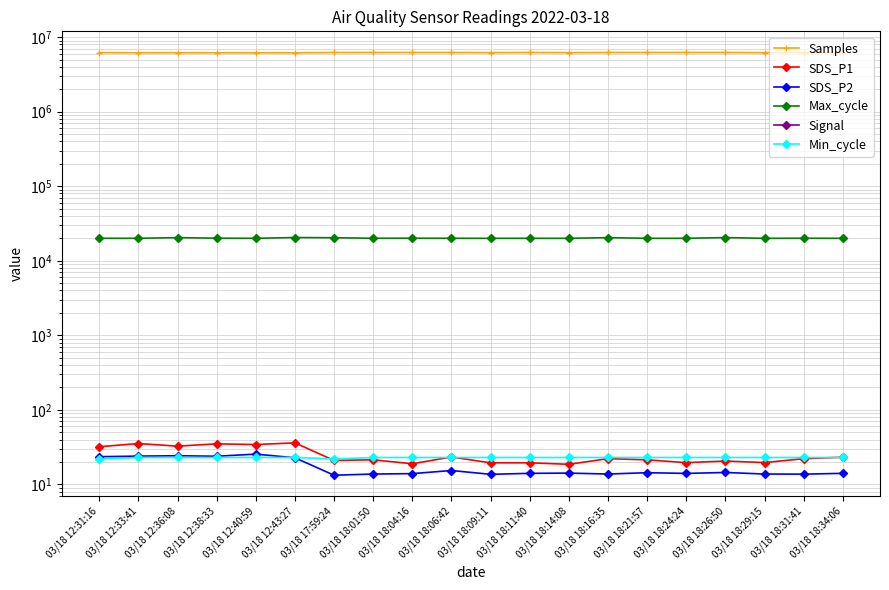

At which category does Max_cycle reach its first local valley?

03/18 12:33:41